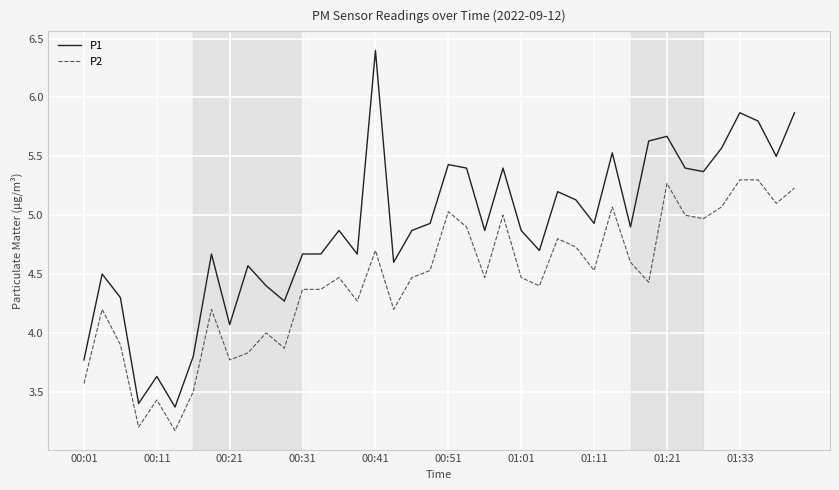

Which series has the largest range (max minus min)?

P1